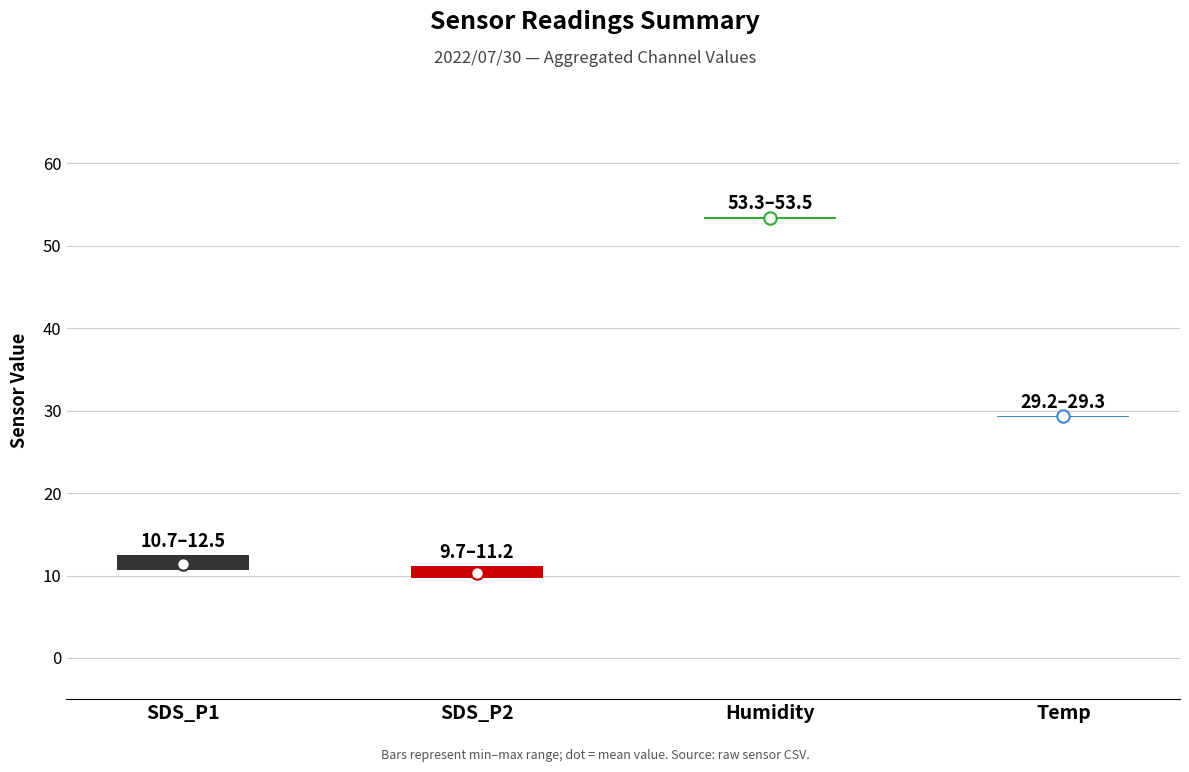

Which series reaches the maximum Y coordinate?

Humidity